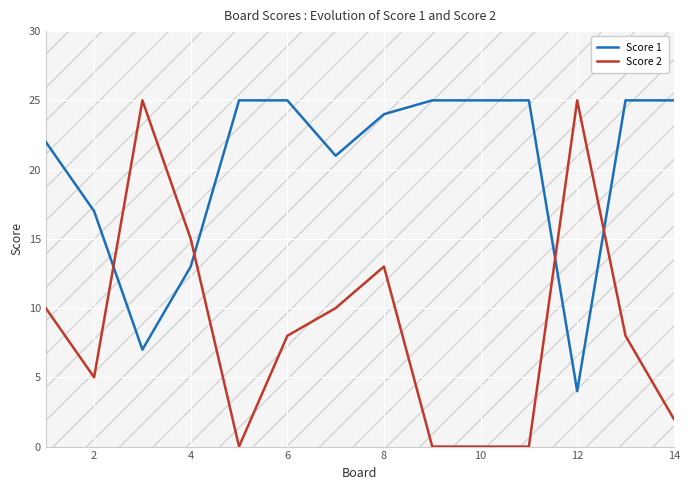

What is the value of the Score 1 point at the 5th from the left?

25